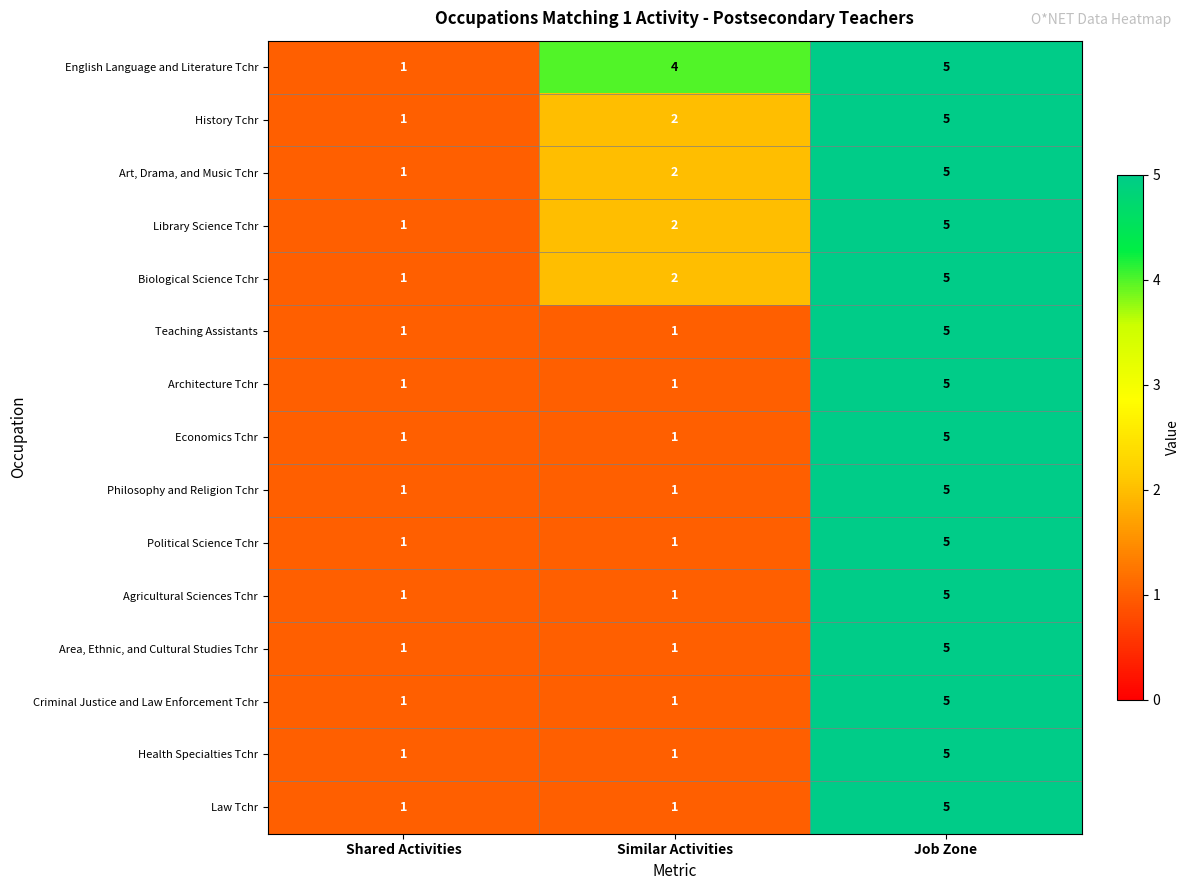

What is the average value of the Library Science Tchr series?

3